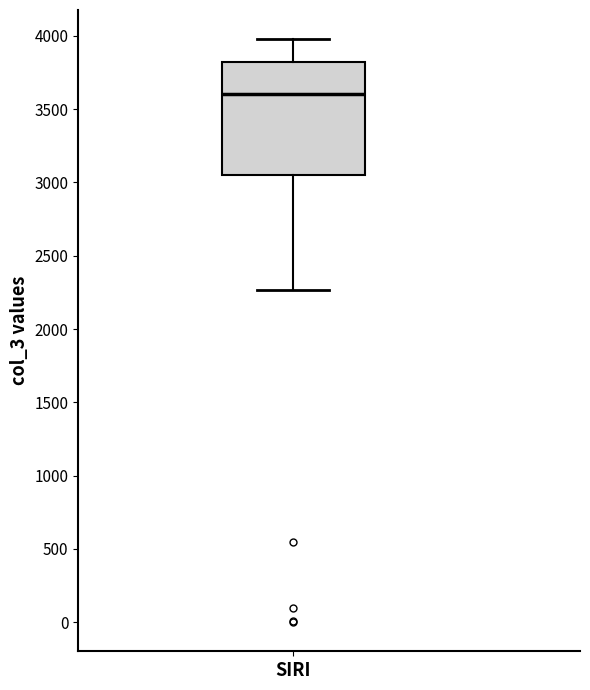

Transcribe this box plot: give where the median line is, the range the box spans, and where the two whiskers end, as read against the y-axis. The values are not printed on the chart, so give them approximately, as read against the axis.

median 3600, box 3050 to 3800, whiskers 2250 to 4000